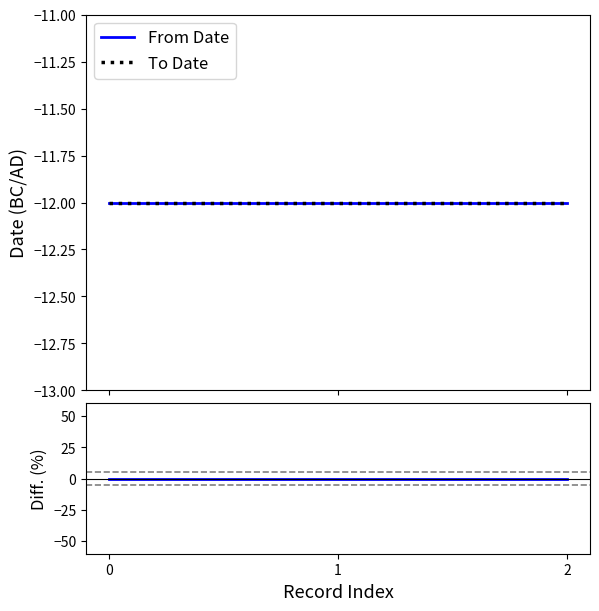

Reading left to right, extract all data points from this chart.

From Date: -12	-12	-12
To Date: -12	-12	-12
Diff. (%): 0	0	0